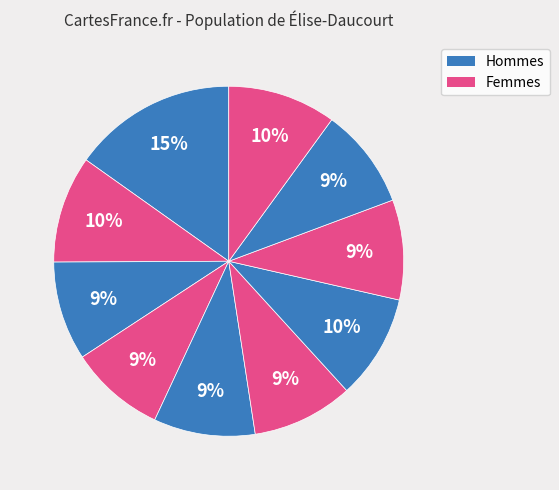

How many segments does this pie chart have?

10